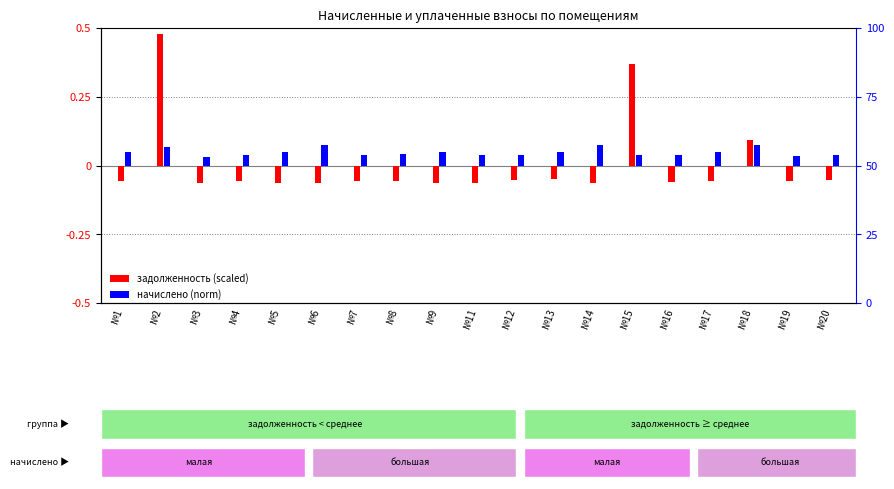

What is the value of the задолженность (scaled) bar at the 16th from the left?

-0.1